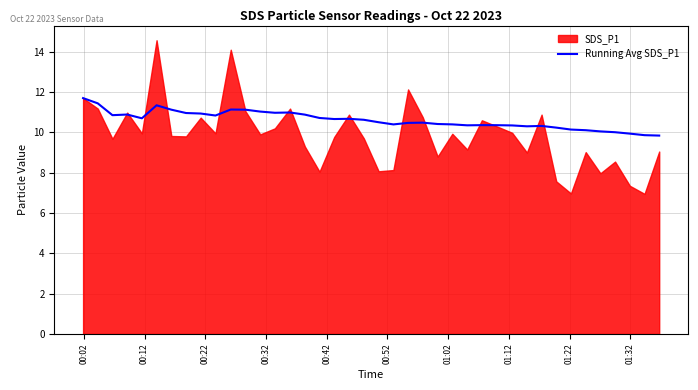

What is the label of the 40th point from the right?

00:02